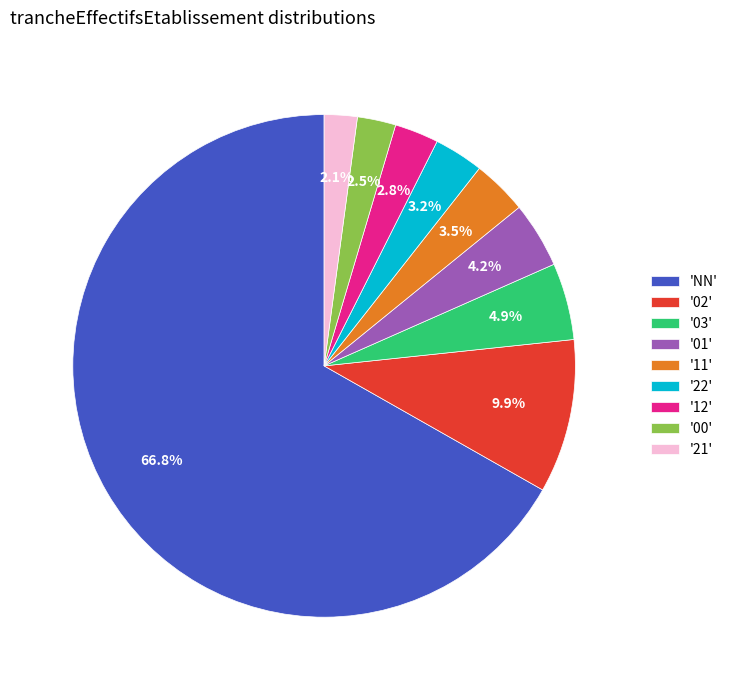

Between '03' and '02', which is larger?

'02'